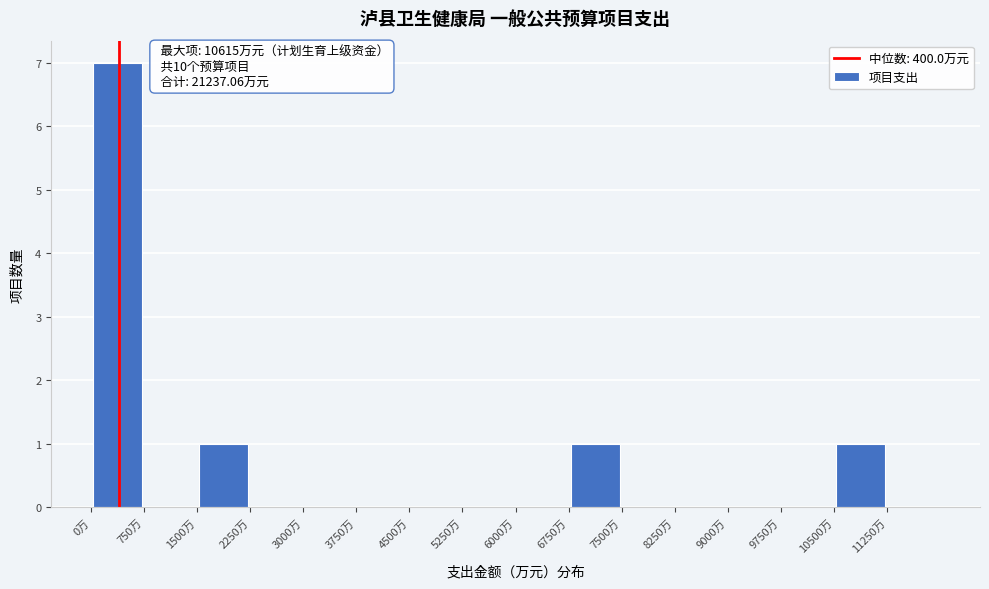

Over which range of the x-axis is the bar tallest?

0 to 750